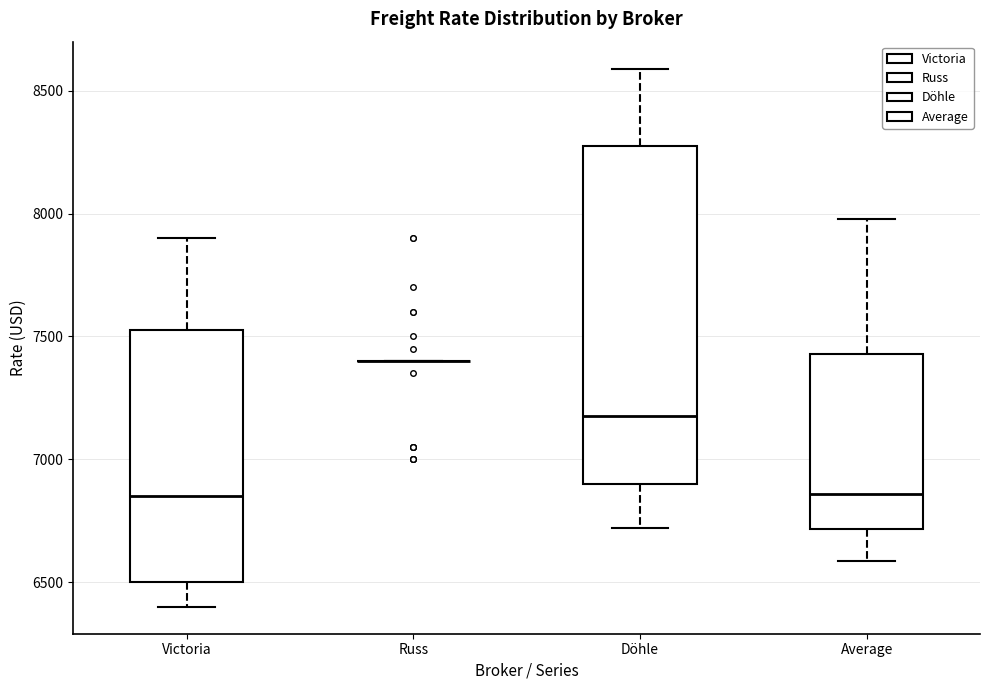

Reading left to right, transcribe this box plot: for each box, give where its median line is, the range the box spans, and where its two whiskers end, as read against the y-axis. The values are not printed on the chart, so give them approximately, as read against the axis.

Victoria: median 6850, box 6500 to 7550, whiskers 6400 to 7900
Russ: box collapsed to a line at 7400, whiskers 7400 to 7400
Döhle: median 7200, box 6900 to 8300, whiskers 6700 to 8600
Average: median 6850, box 6700 to 7450, whiskers 6600 to 8000